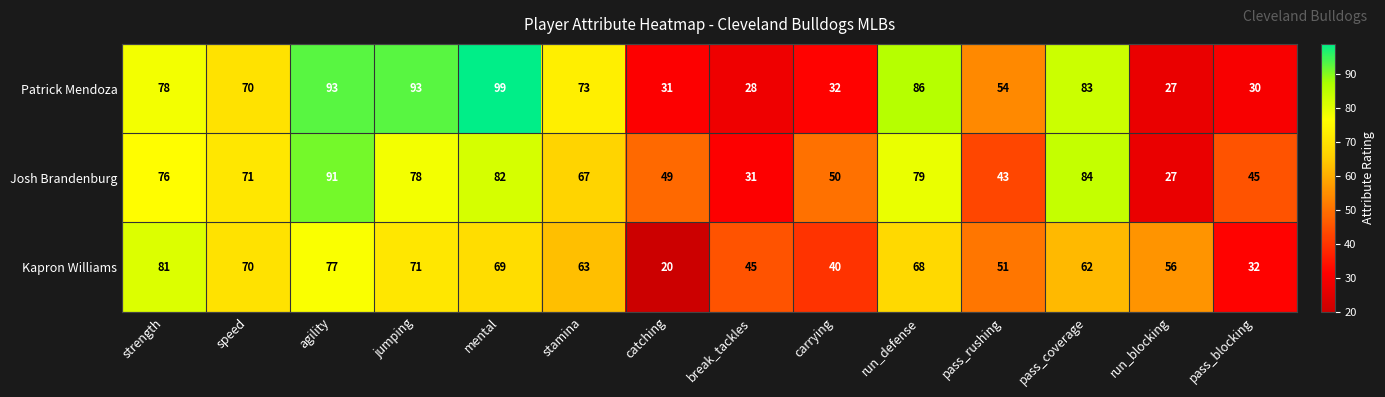

Between run_defense and pass_coverage, which series saw the biggest shift?

Kapron Williams